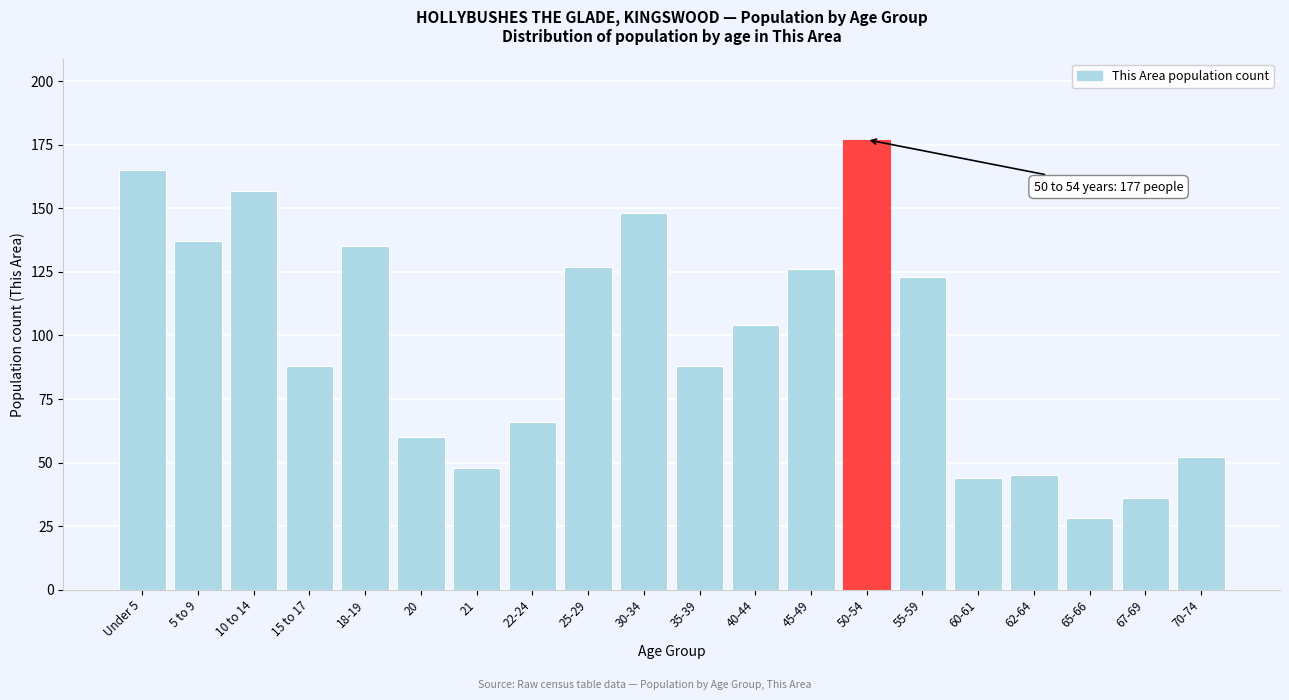

Reading left to right, what are all the values shown in this chart?

Under 5=165	5 to 9=137	10 to 14=157	15 to 17=88	18-19=135	20=60	21=48	22-24=66	25-29=127	30-34=148	35-39=88	40-44=104	45-49=126	50-54=177	55-59=123	60-61=44	62-64=45	65-66=28	67-69=36	70-74=52